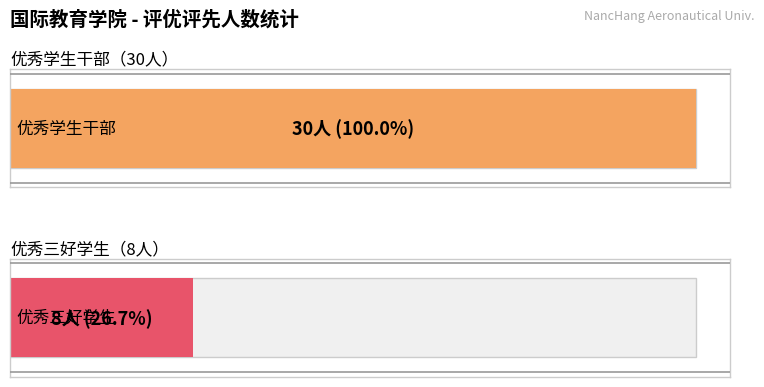

Is it true that the value at 1 is 8?

True